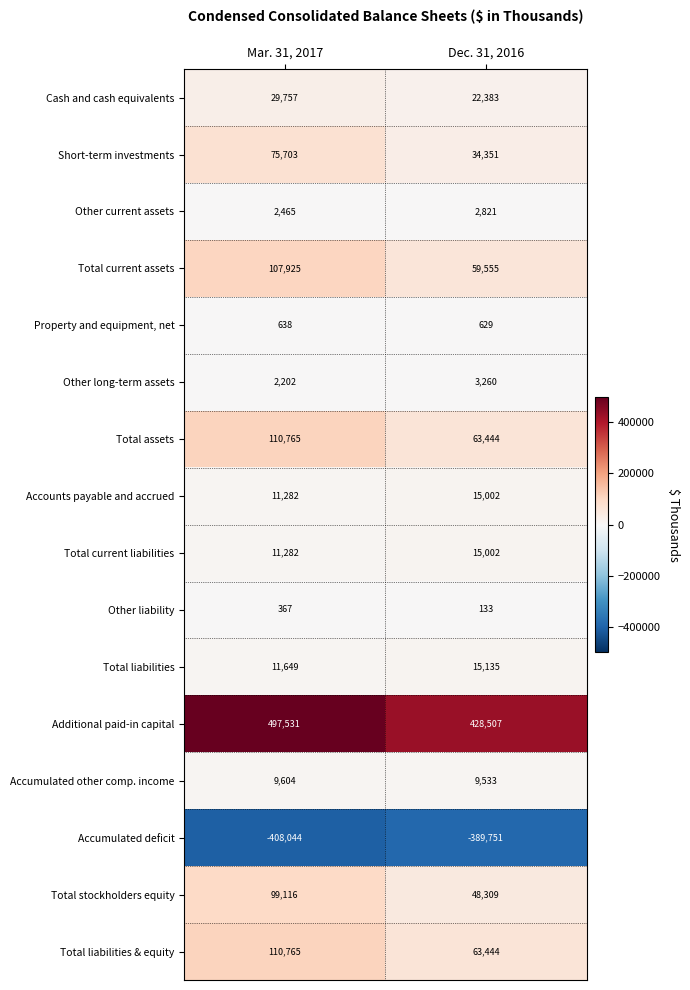

What is the difference between the highest and lowest values at Dec. 31, 2016?

818258